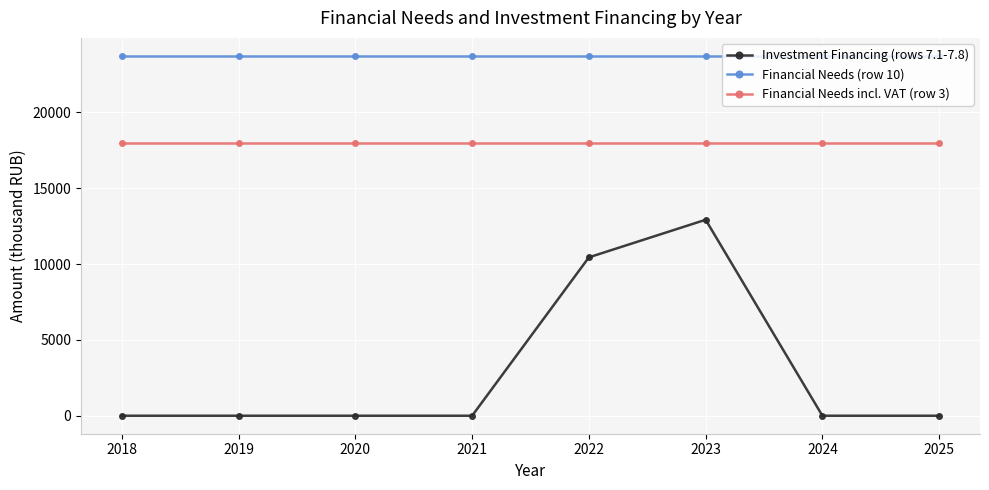

What is the average value of the Investment Financing (rows 7.1-7.8) series?

2920.1